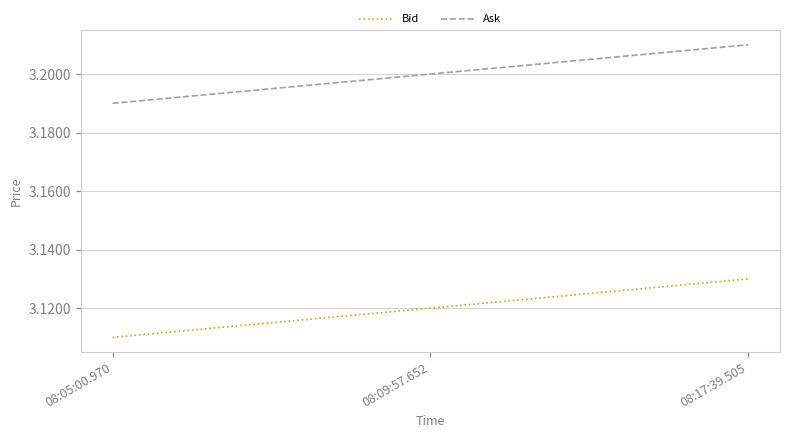

What is the sum of the Bid values at 08:05:00.970 and 08:09:57.652?

6.2